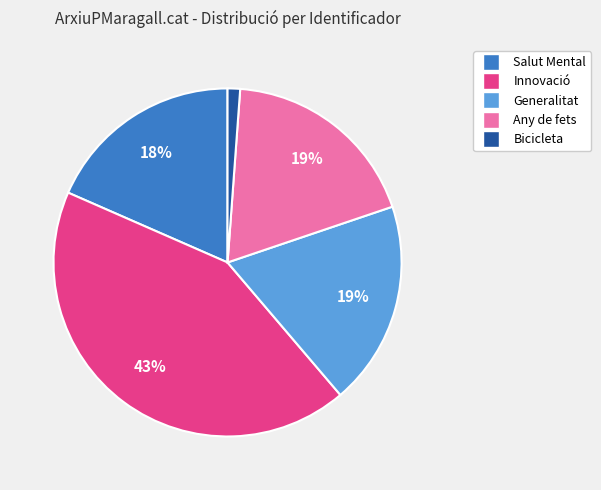

Is there any slice that represents more than half of the pie?

No